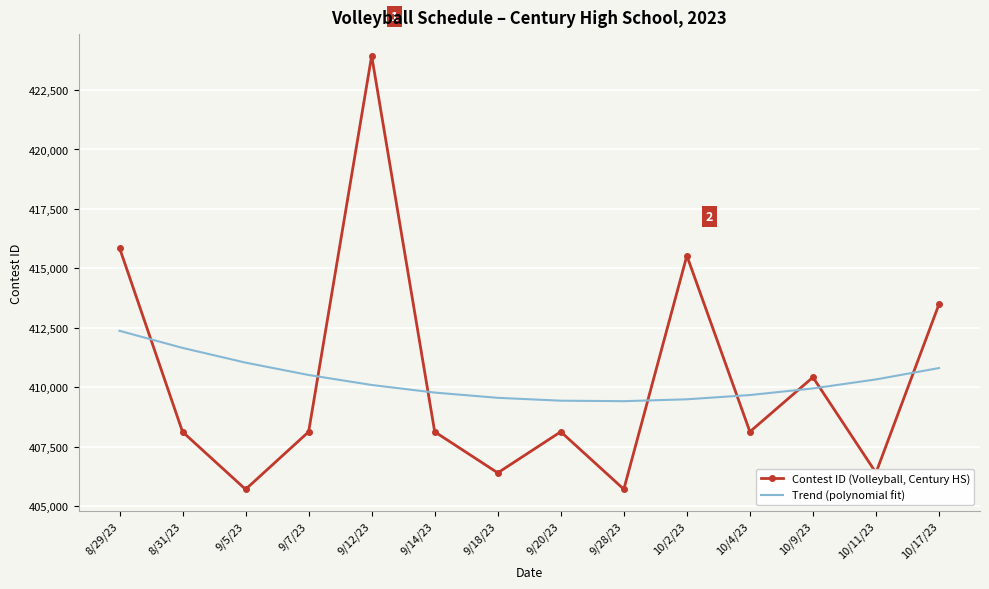

What are all the series names shown in the legend?

Contest ID (Volleyball, Century HS), Trend (polynomial fit)